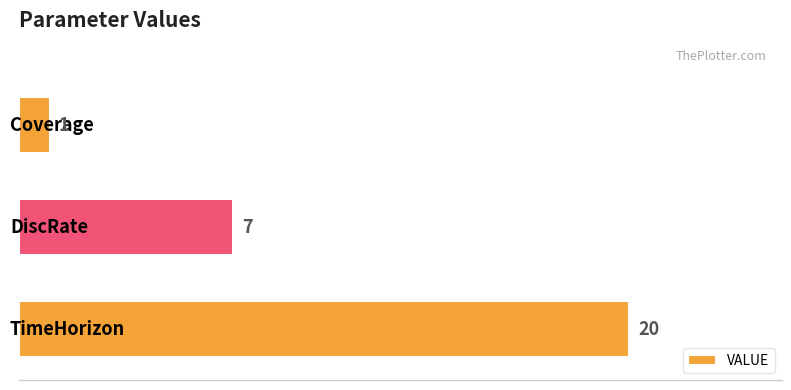

How many values are below 7?

1